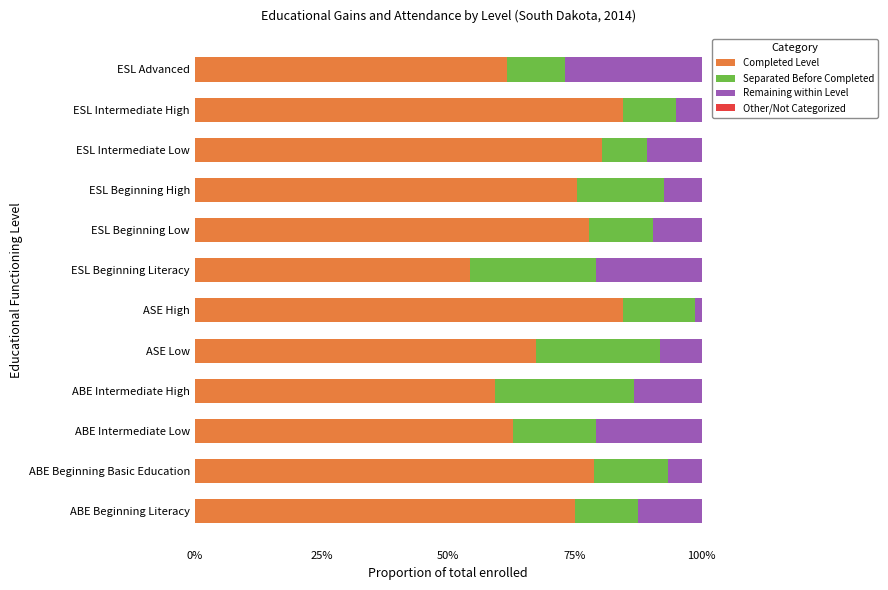

What is the difference between the second highest and second lowest values in the Completed Level series?

0.3